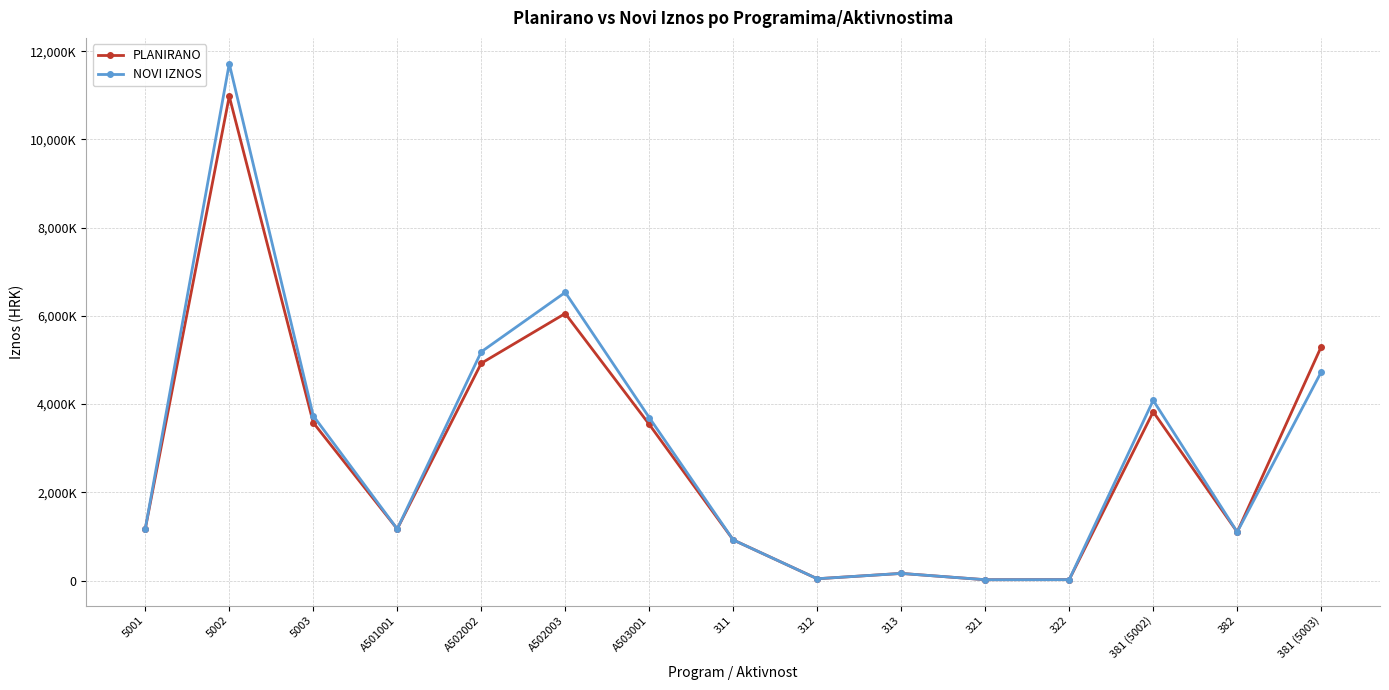

What is the value of the PLANIRANO point at the 11th from the left?

18000